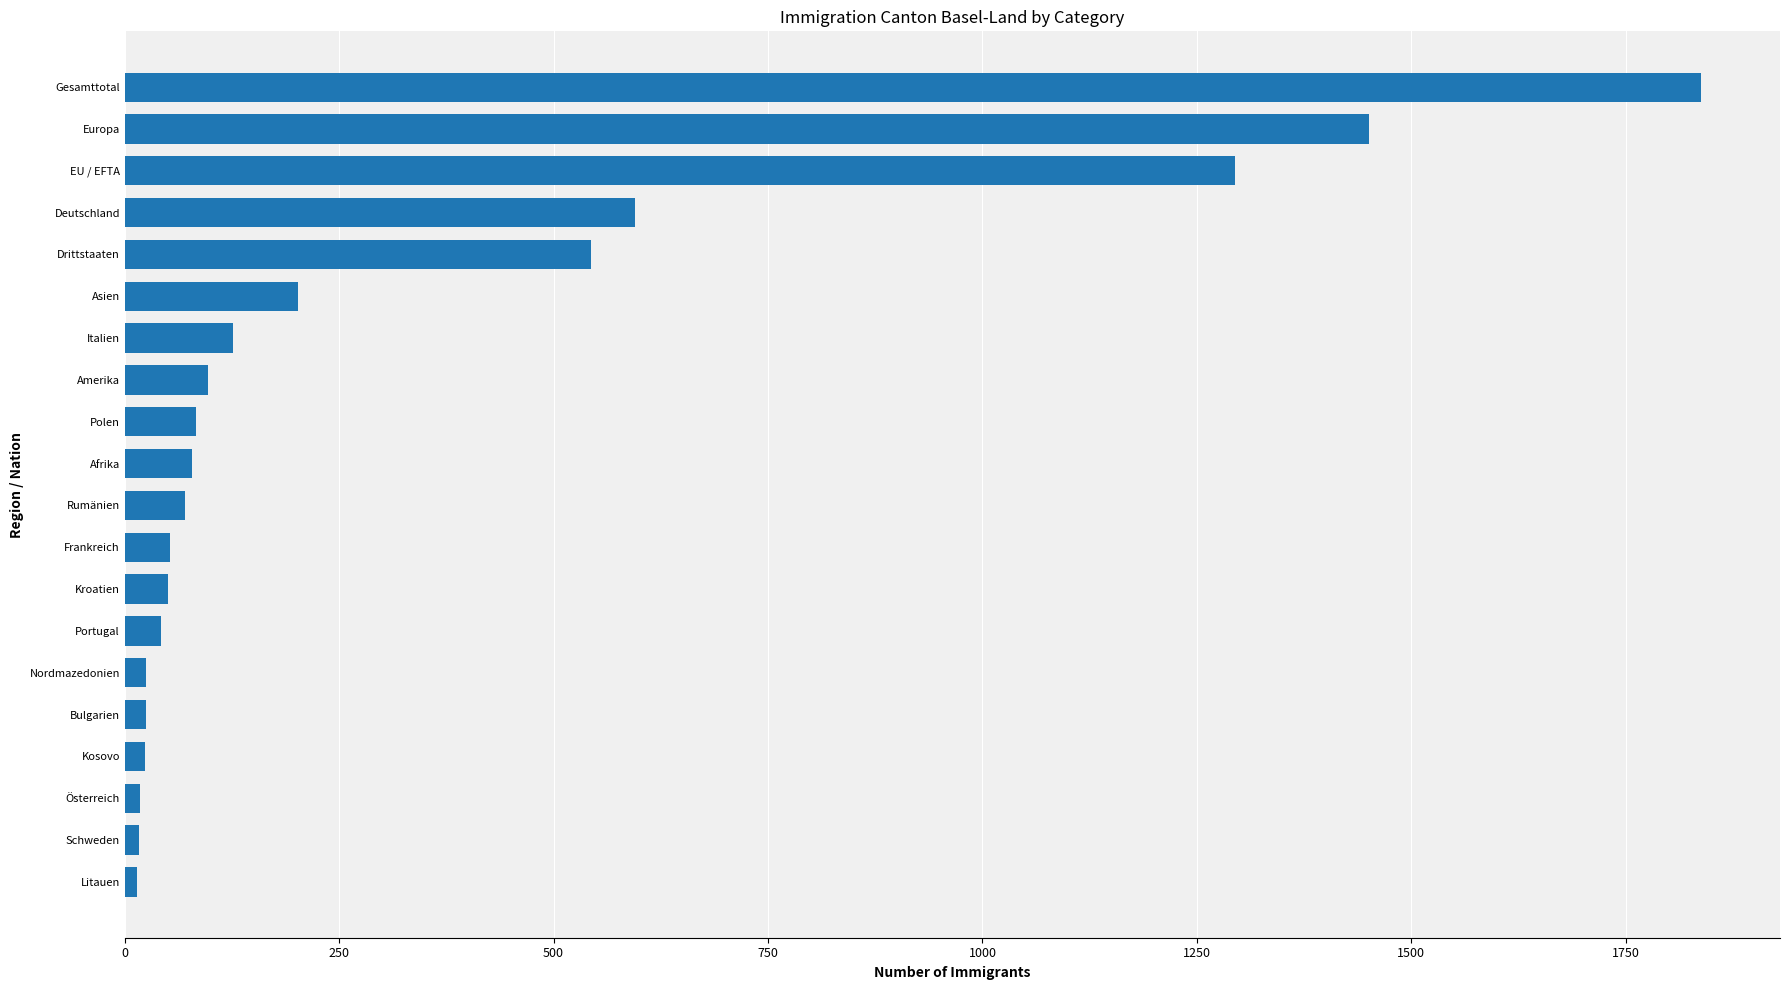

The value at Polen is 83. True or false?

True